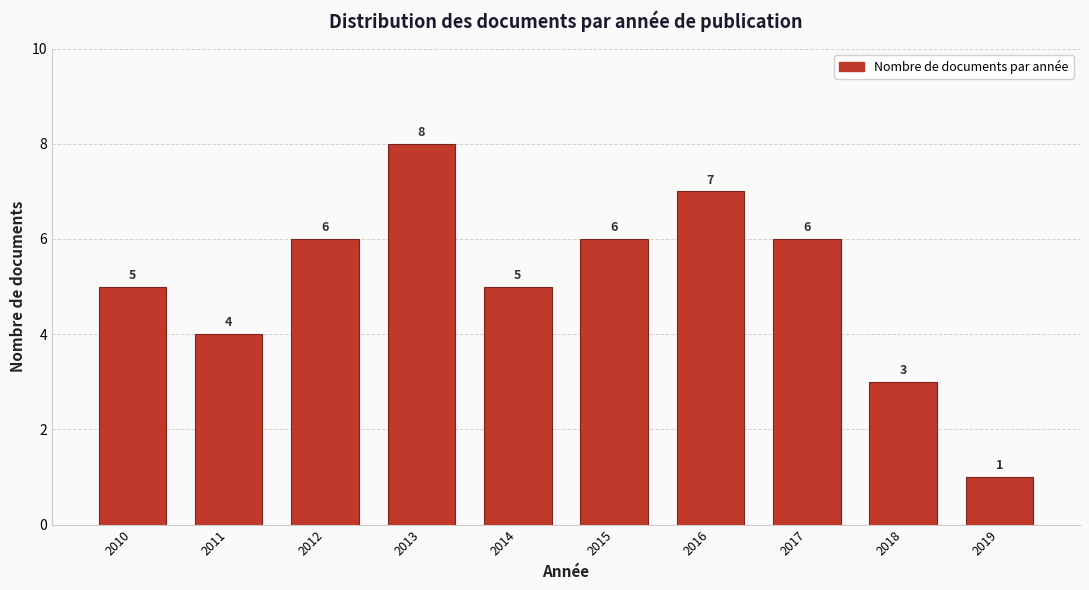

Reading left to right, list all the values displayed in this chart.

2010=5	2011=4	2012=6	2013=8	2014=5	2015=6	2016=7	2017=6	2018=3	2019=1